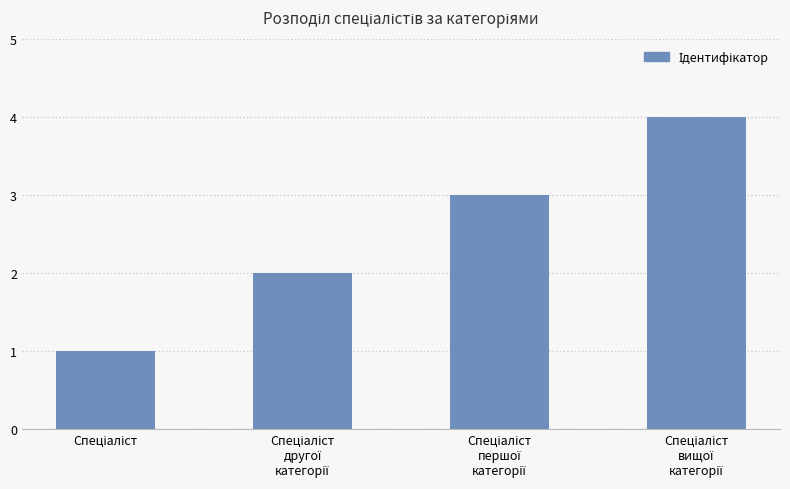

What is the value of the 4th bar from the left?

4